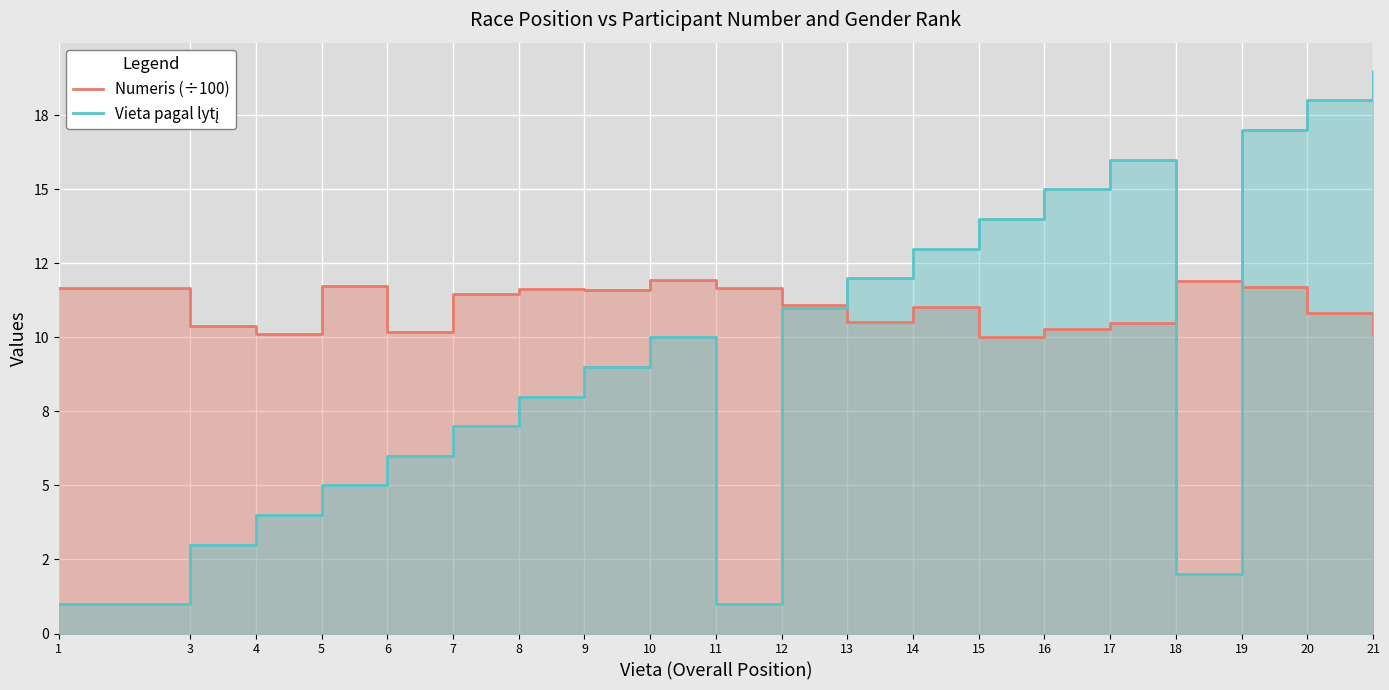

Reading left to right, extract all data points from this chart.

Numeris (÷100): 1=11.7	3=10.4	4=10.1	5=11.7	6=10.2	7=11.5	8=11.6	9=11.6	10=11.9	11=11.7	12=11.1	13=10.5	14=11.0	15=10.0	16=10.3	17=10.5	18=11.9	19=11.7	20=10.8	21=10.1
Vieta pagal lytį: 1=1.0	3=3.0	4=4.0	5=5.0	6=6.0	7=7.0	8=8.0	9=9.0	10=10.0	11=1.0	12=11.0	13=12.0	14=13.0	15=14.0	16=15.0	17=16.0	18=2.0	19=17.0	20=18.0	21=19.0